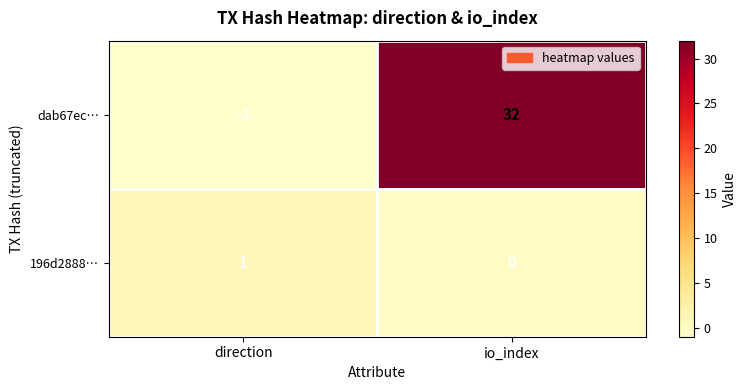

At which label is dab67ec… closest to 15?

direction